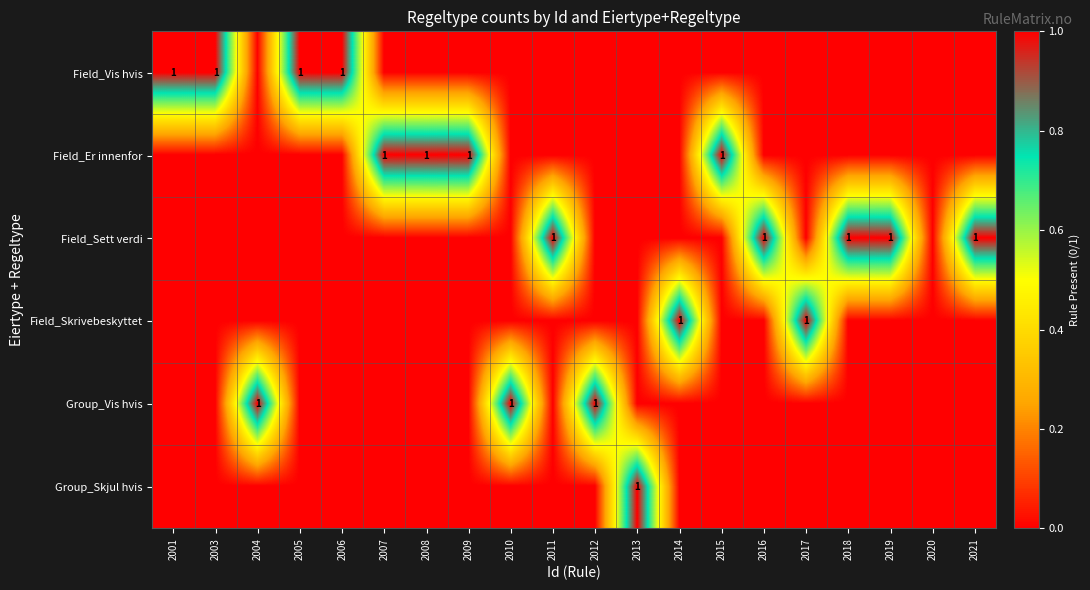

Is it true that Field_Er innenfor equals 1 at 2007?

True